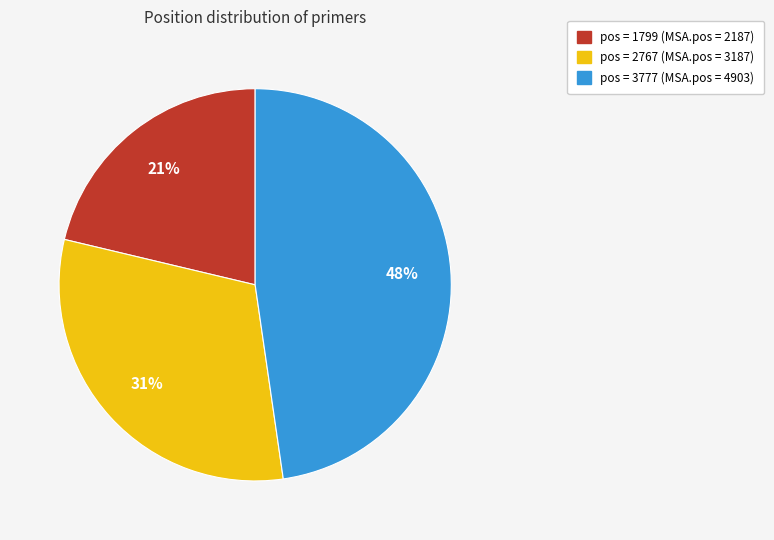

To the nearest percent, what is the average slice percentage?

33%